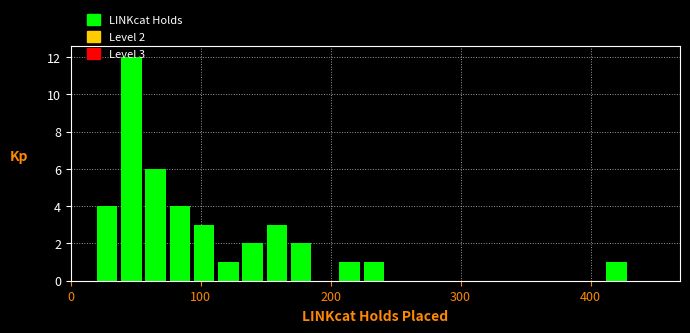

Read against the x-axis, roughly where is the centre of the tallest bar?

50